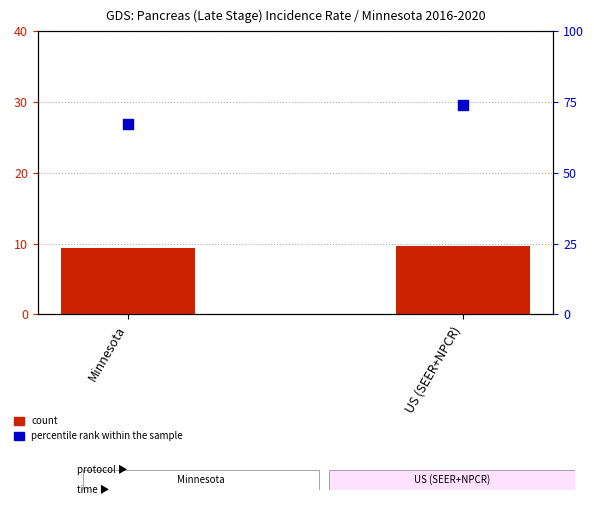

Is the value of percentile rank within the sample at Minnesota greater than the value of count at Minnesota?

Yes